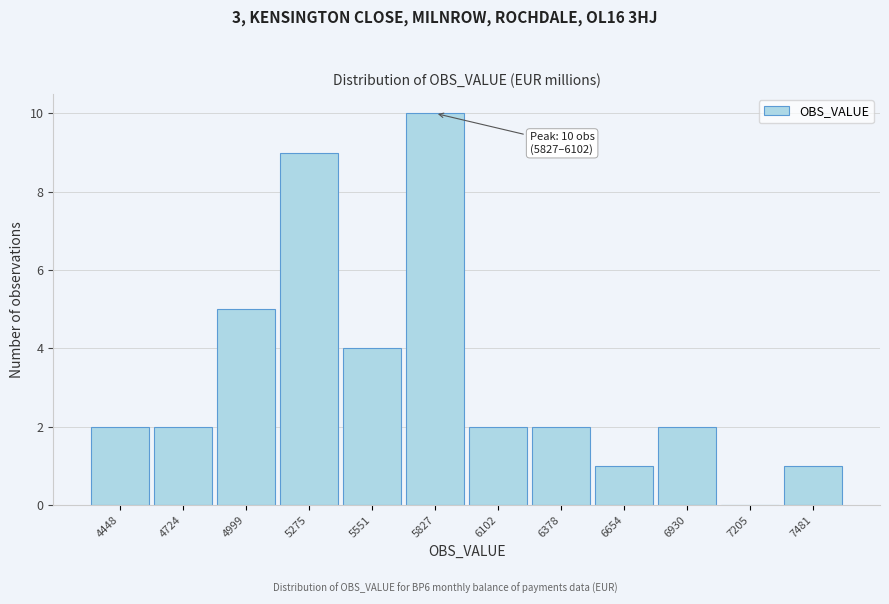

Reading left to right, extract all data points from this chart.

4448=2	4724=2	4999=5	5275=9	5551=4	5827=10	6102=2	6378=2	6654=1	6930=2	7205=0	7481=1